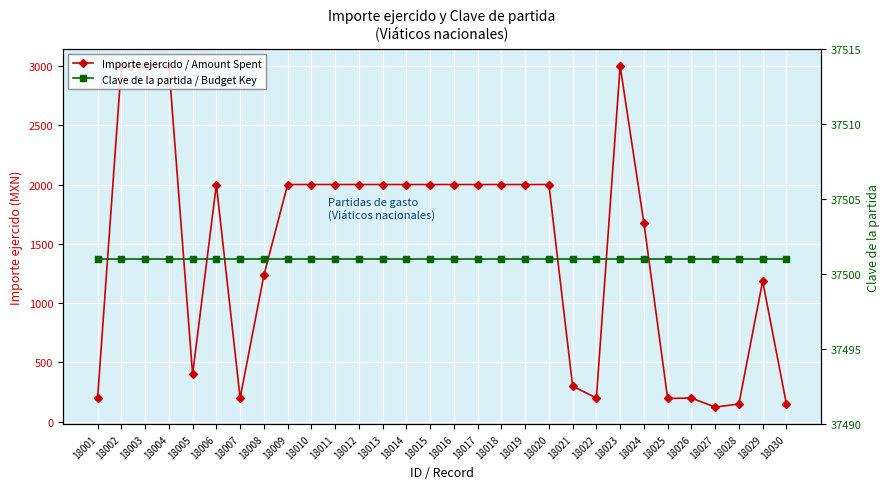

True or false: Importe ejercido / Amount Spent and Clave de la partida / Budget Key intersect in this chart.

False